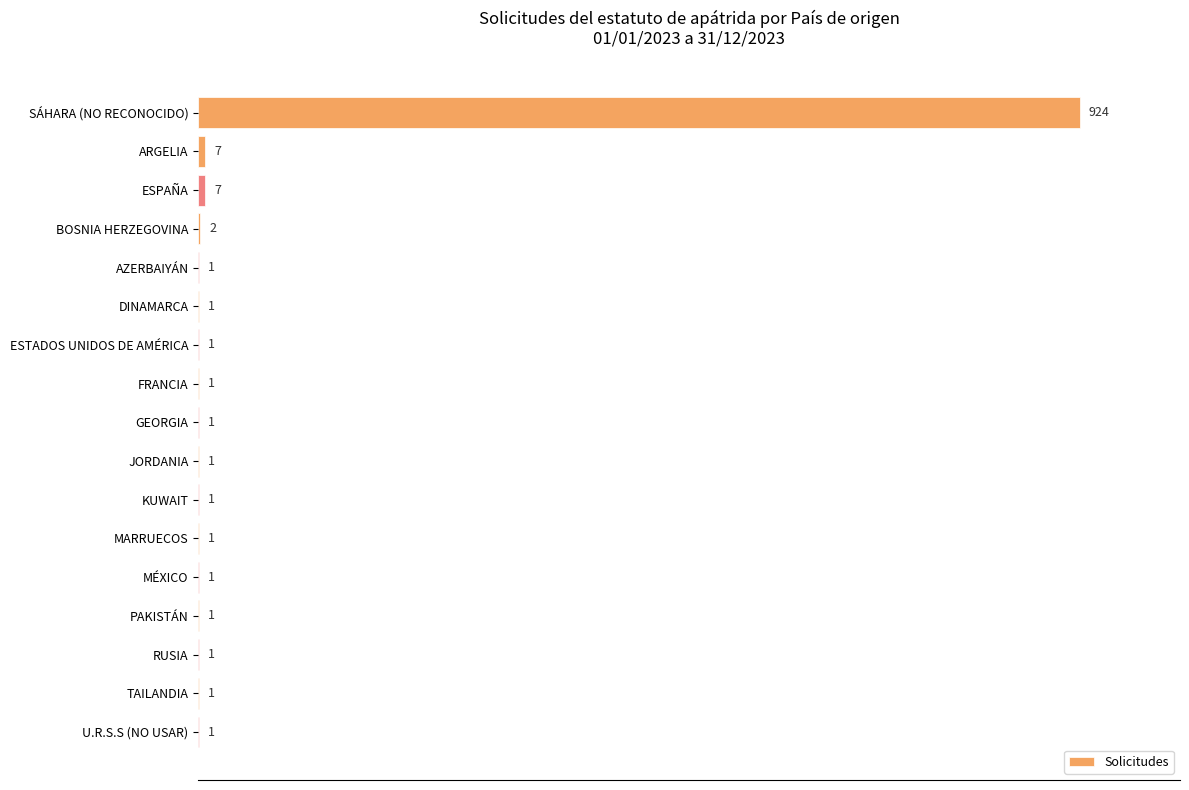

True or false: the data shows 924 at SÁHARA (NO RECONOCIDO).

True